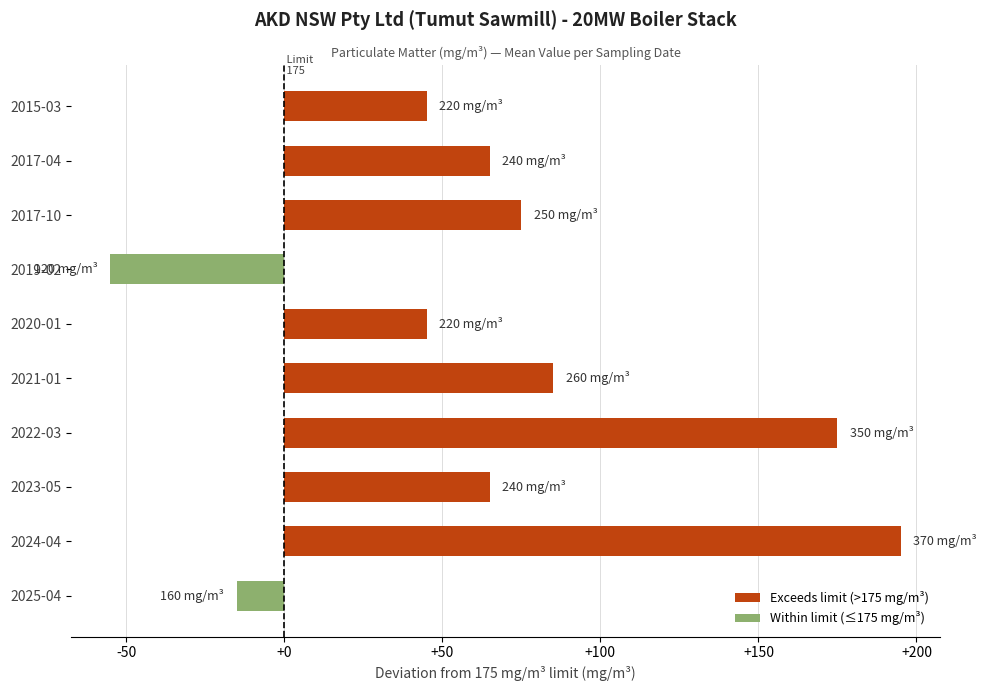

The value at 2023-05 is 65. True or false?

True